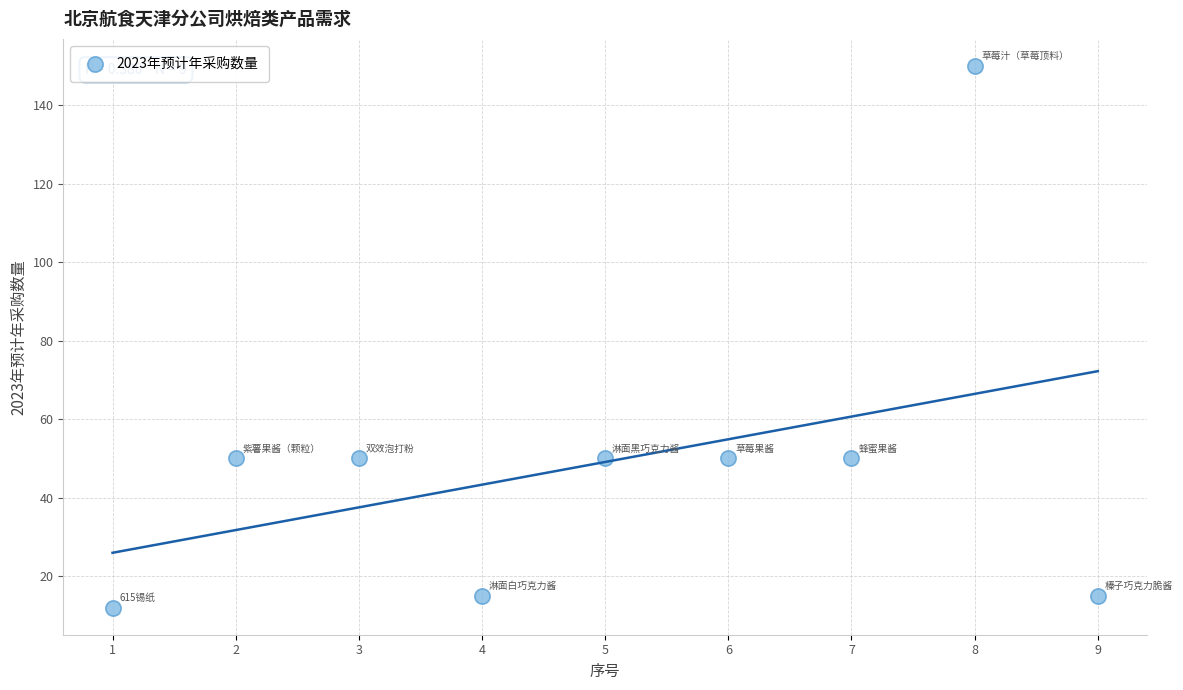

What is the range of X values (max minus min)?

8